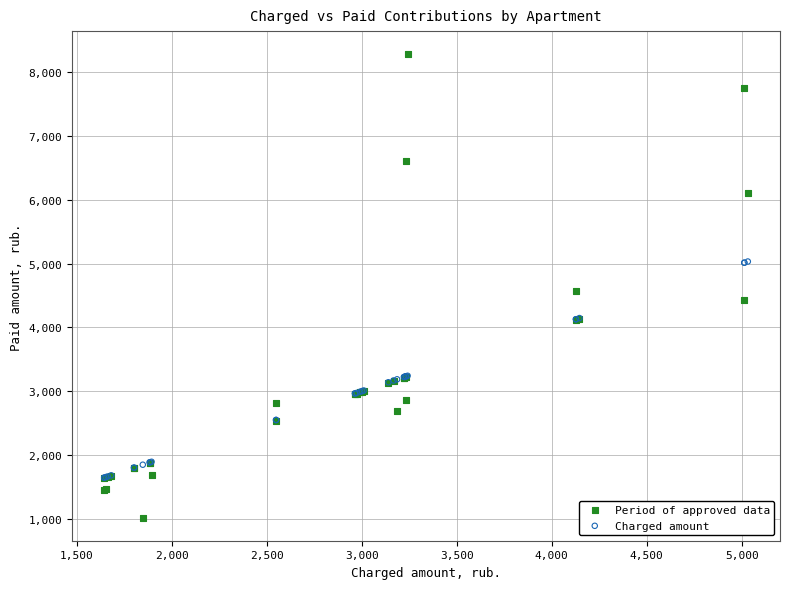

What are all the series names shown in the legend?

Period of approved data, Charged amount